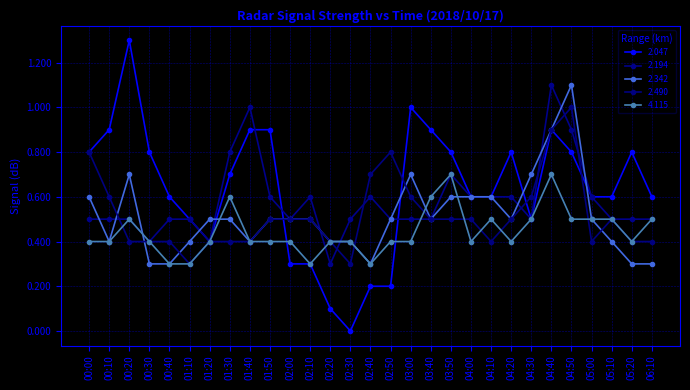

Does the chart have visible grid lines?

Yes